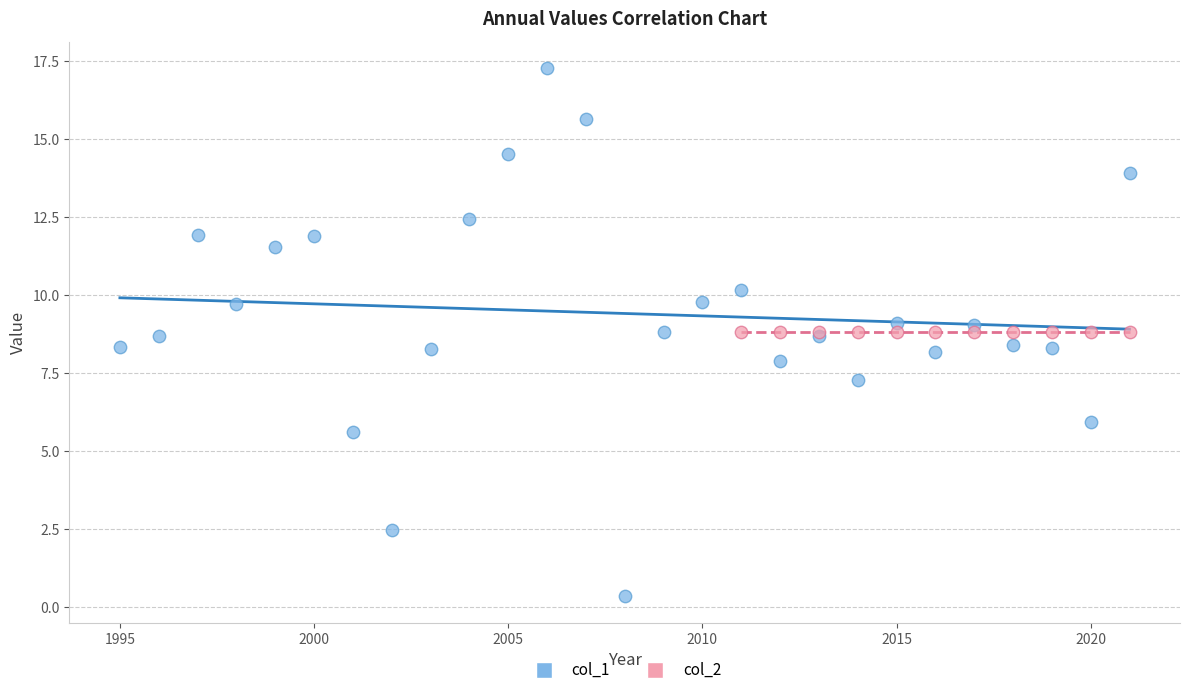

Which series contains the lowest Y value?

col_1